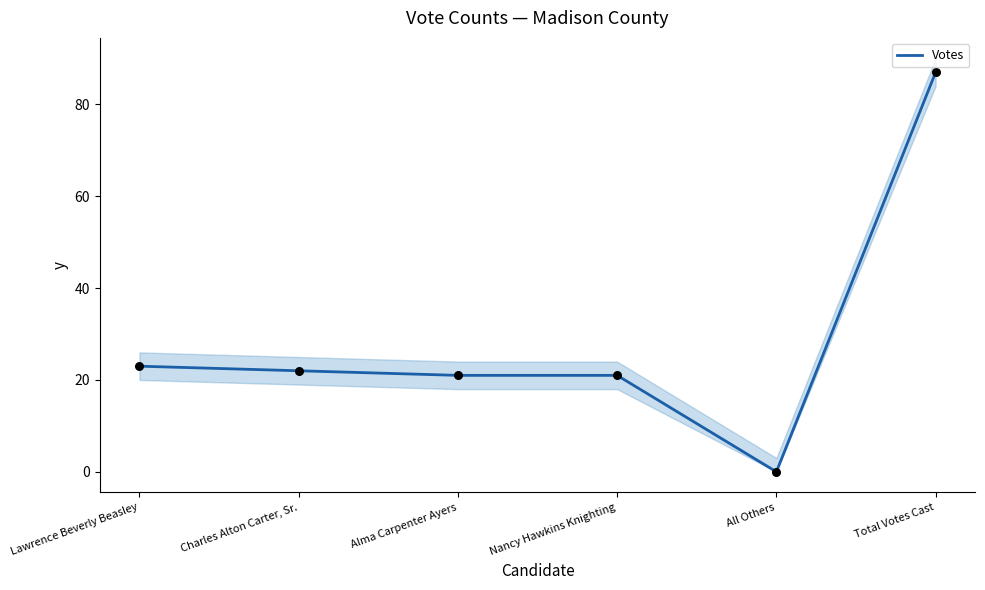

What is the change in value from Nancy Hawkins Knighting to All Others?

-21